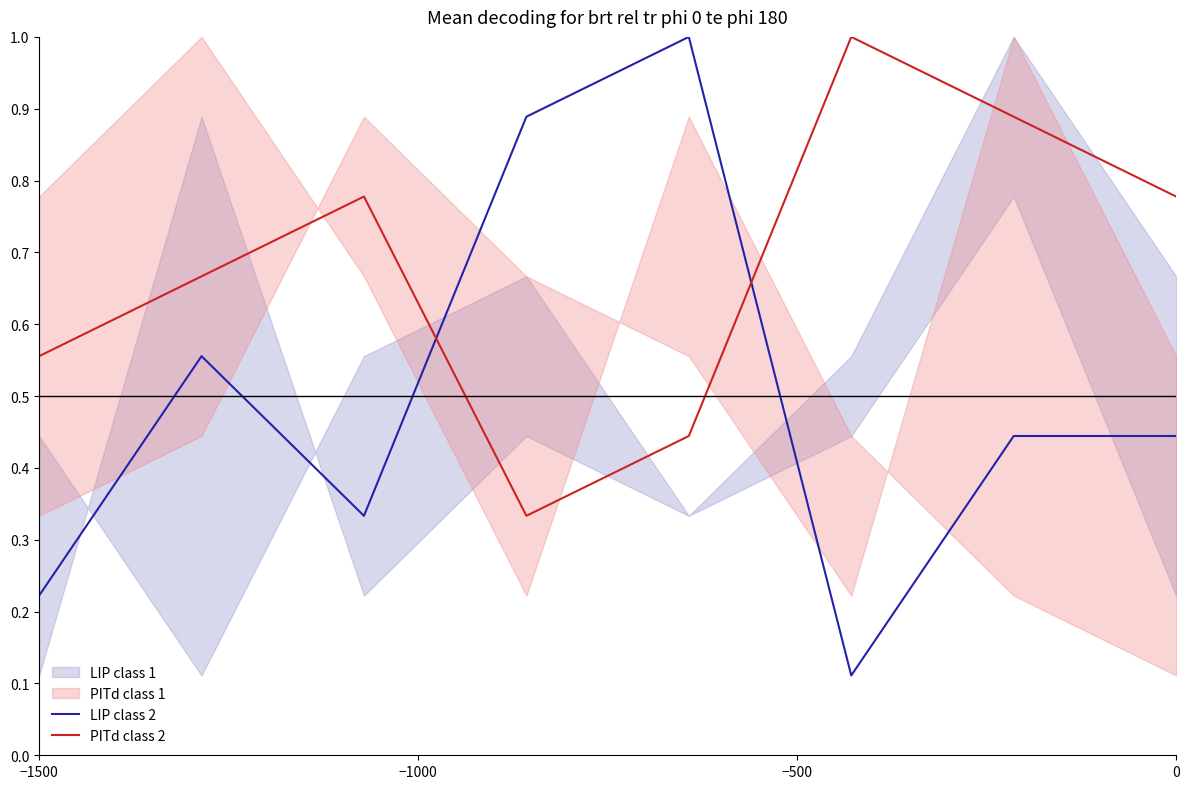

Which series has the largest range (max minus min)?

LIP class 2